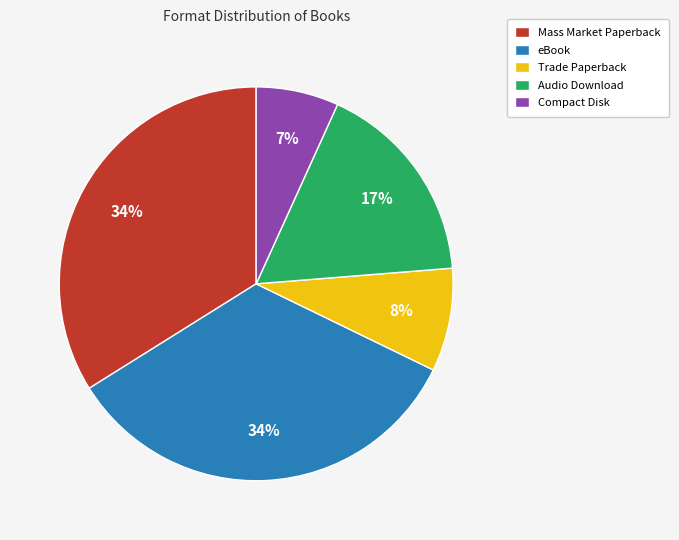

How many segments does this pie chart have?

5